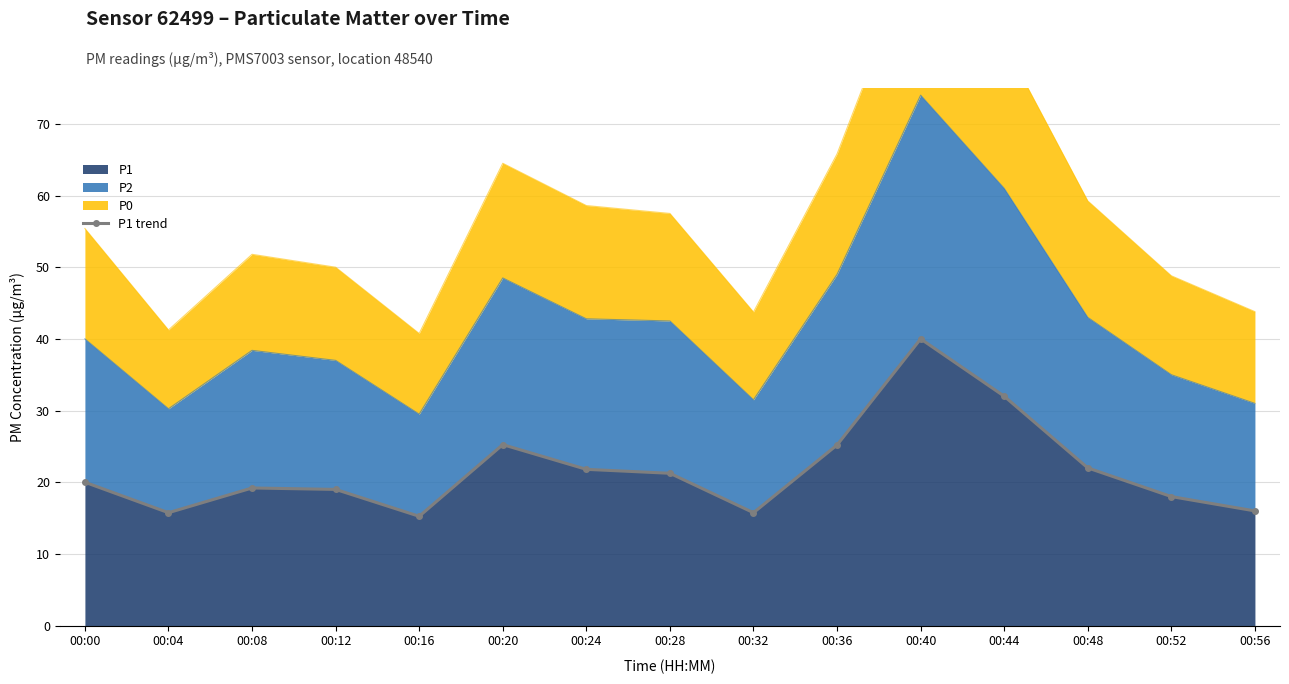

How many interior local valleys (lower than both neighbors) does the data have?

3